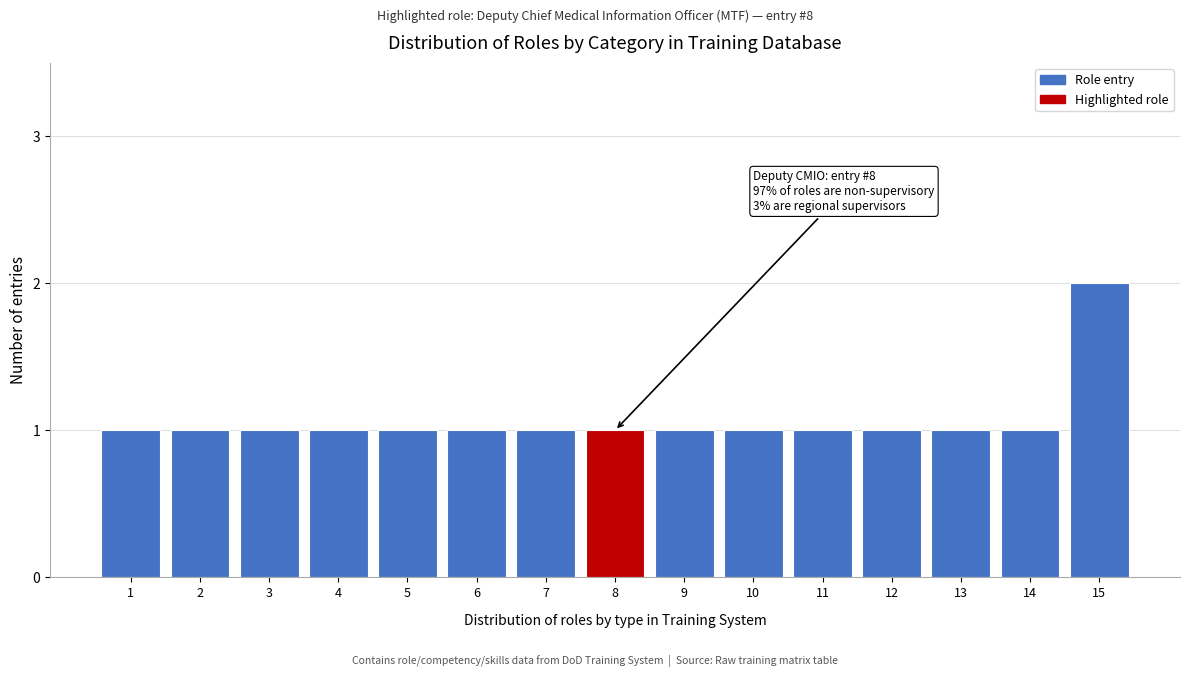

Reading left to right, extract all data points from this chart.

1=1	2=1	3=1	4=1	5=1	6=1	7=1	8=1	9=1	10=1	11=1	12=1	13=1	14=1	15=2